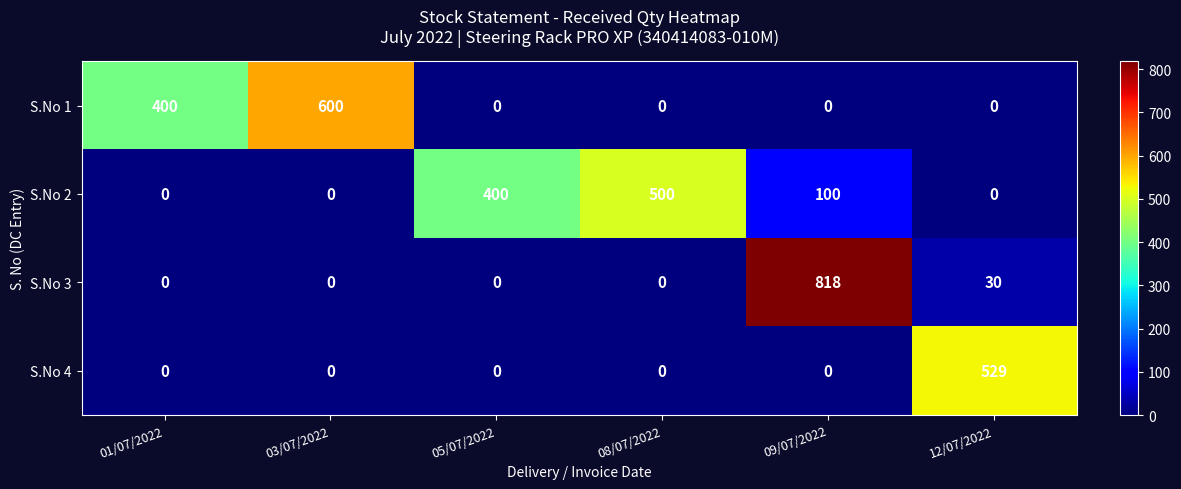

List the series in order of their peak value, lowest first.

S.No 2, S.No 4, S.No 1, S.No 3